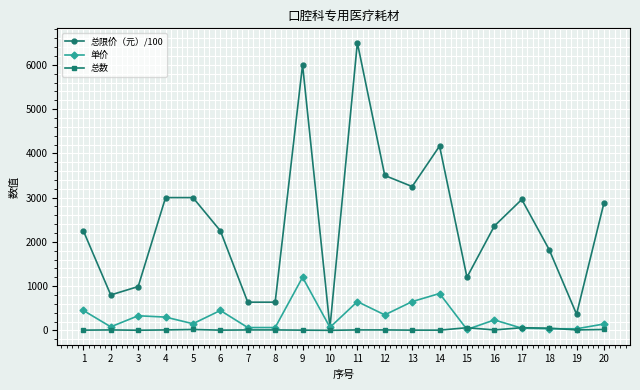

What is the sum of all 总数 values?

319.0